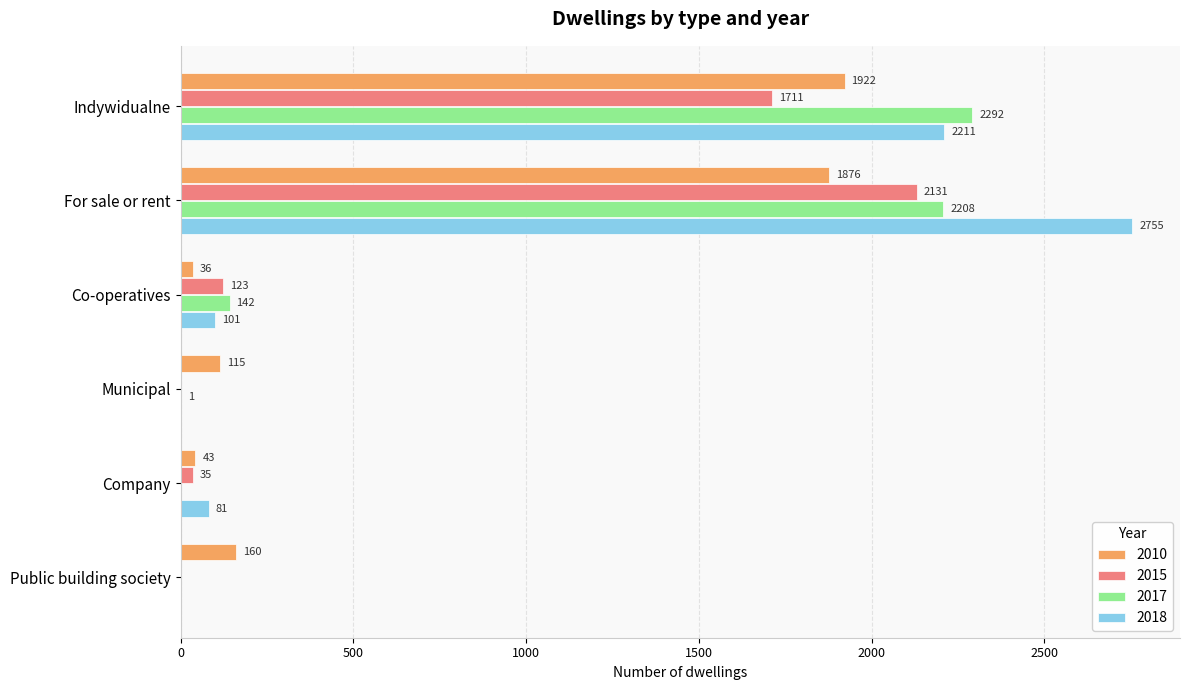

At which category is the sum across all series the highest?

For sale or rent